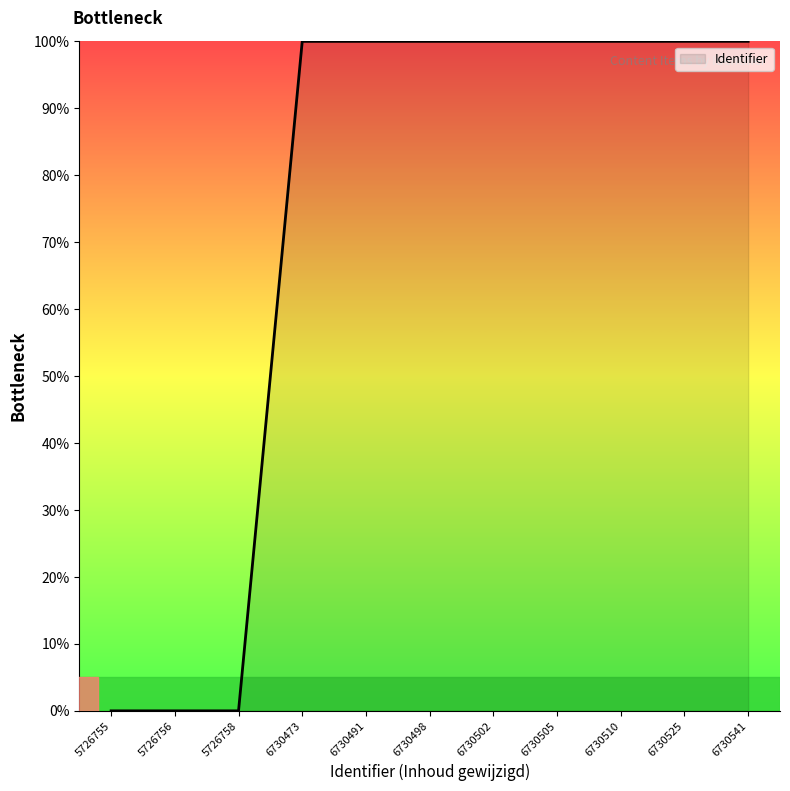

What is the maximum value shown in the chart?

100.0